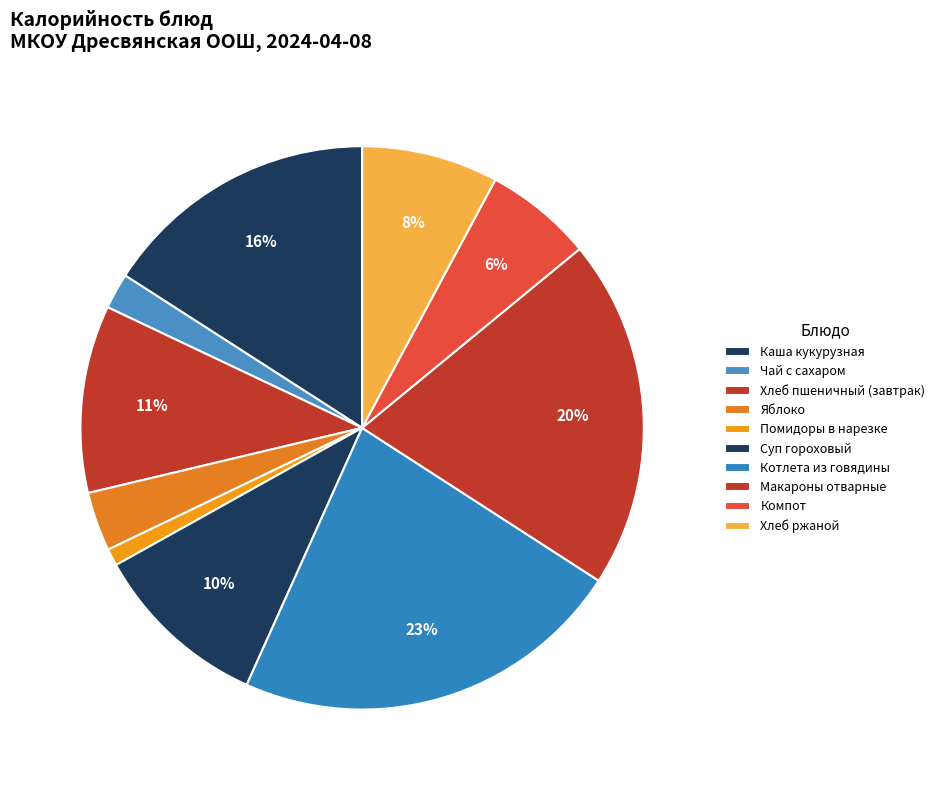

True or false: Хлеб пшеничный (завтрак) accounts for 1% of the total.

False